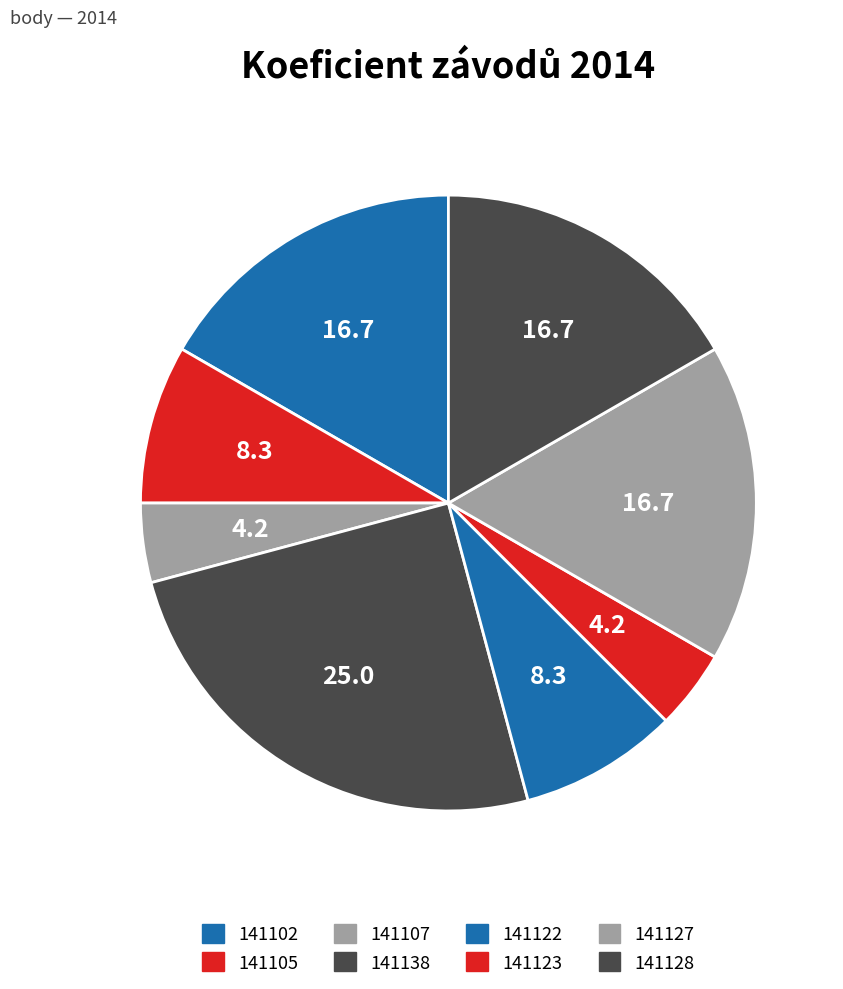

Rank the categories by value from highest to lowest.

141138, 141102, 141127, 141128, 141105, 141122, 141107, 141123